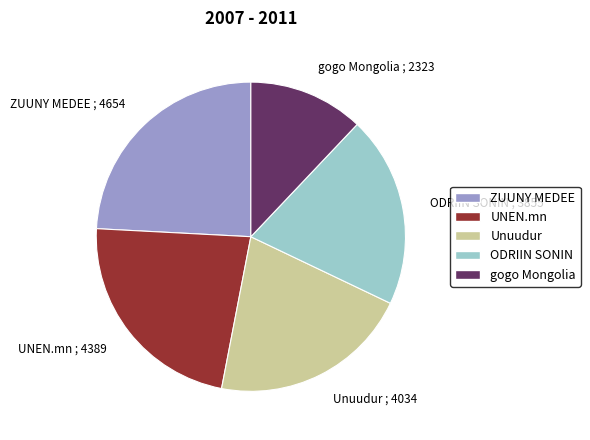

Is the sum of Unuudur and gogo Mongolia greater than half?

No